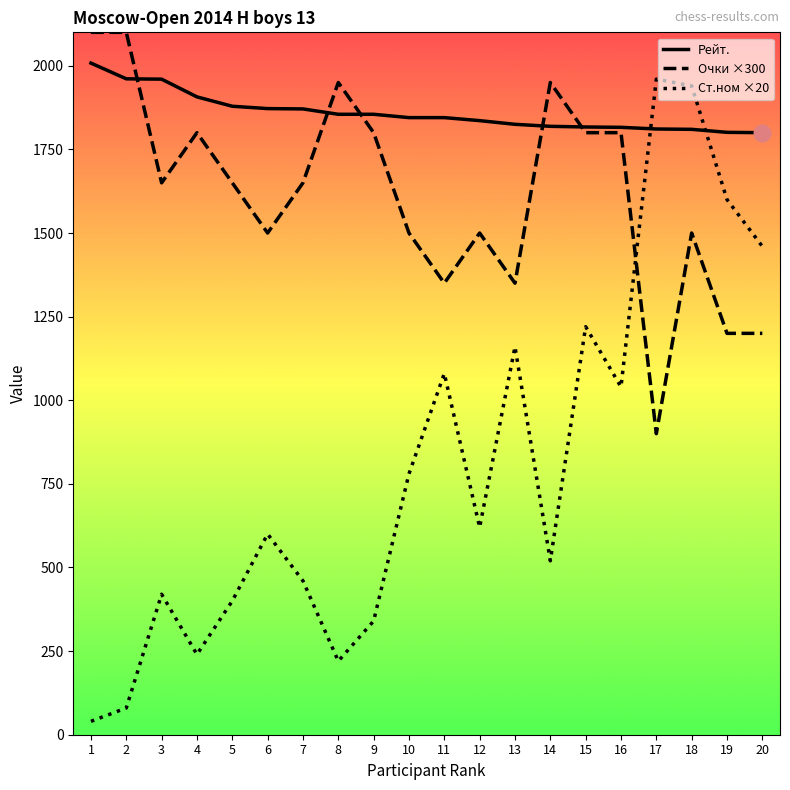

True or false: Ст.ном ×20 has a value of 289 at 3.

False